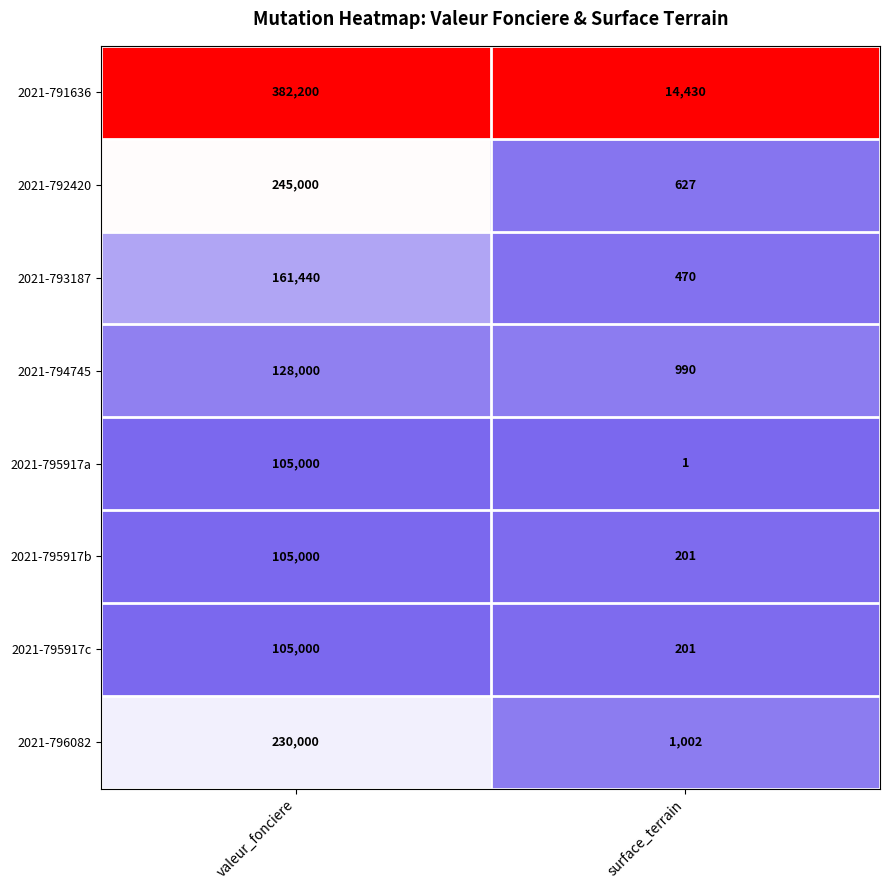

List the labels in order of 2021-795917a value, largest first.

valeur_fonciere, surface_terrain